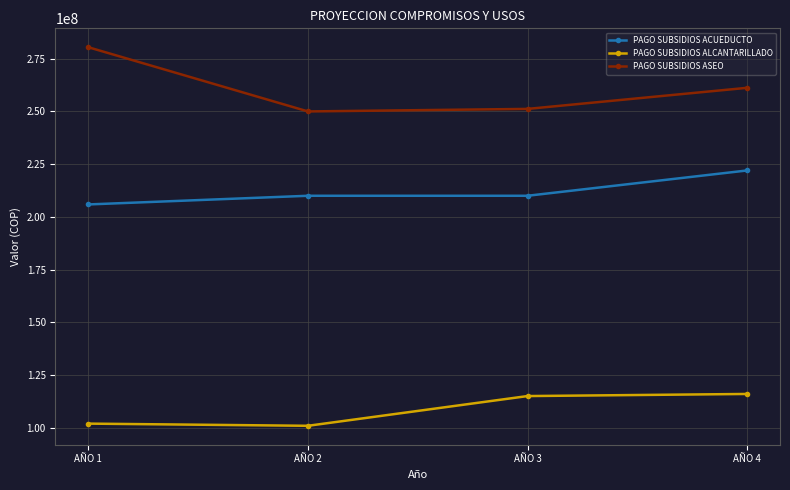

At which label is PAGO SUBSIDIOS ALCANTARILLADO closest to 108450000?

AÑO 1